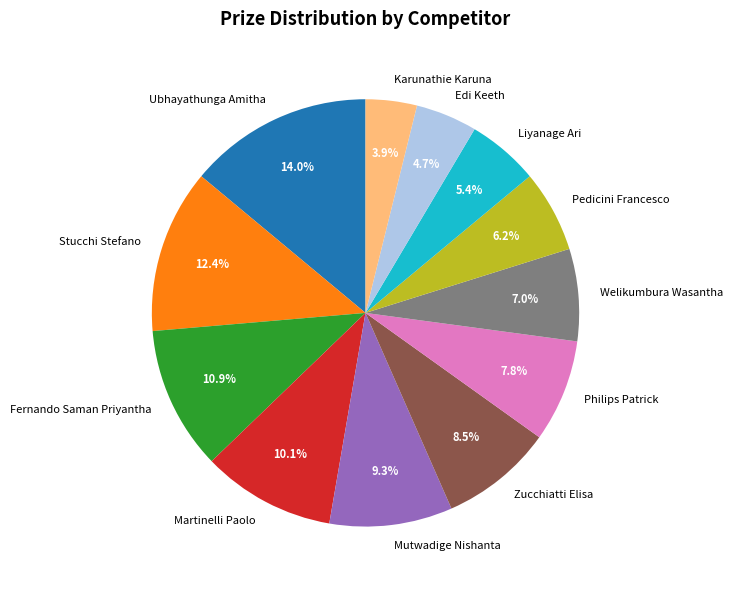

Which category has the biggest portion of the pie?

Ubhayathunga Amitha